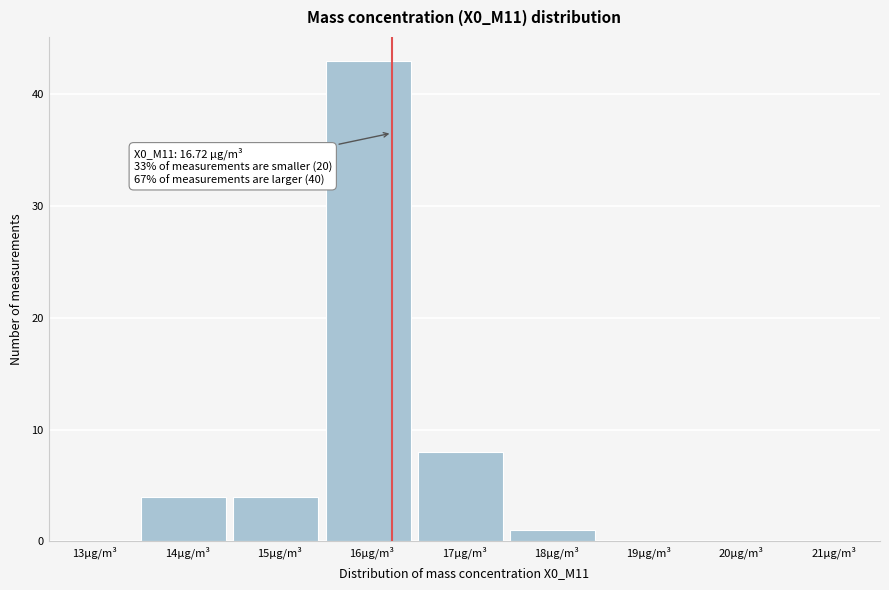

Reading left to right, list all the values displayed in this chart.

13µg/m³=0	14µg/m³=4	15µg/m³=4	16µg/m³=43	17µg/m³=8	18µg/m³=1	19µg/m³=0	20µg/m³=0	21µg/m³=0